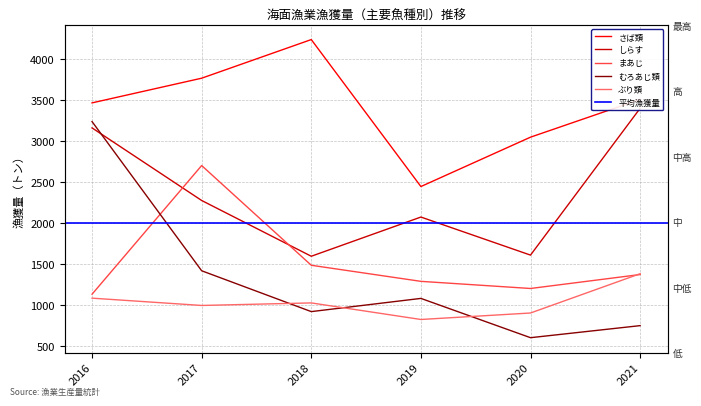

What is the difference between the しらす values at 2020 and 2018?

14